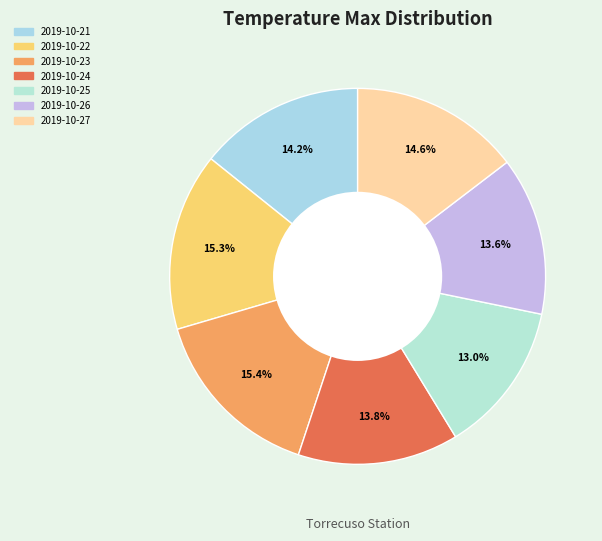

How many slices are in this pie chart?

7